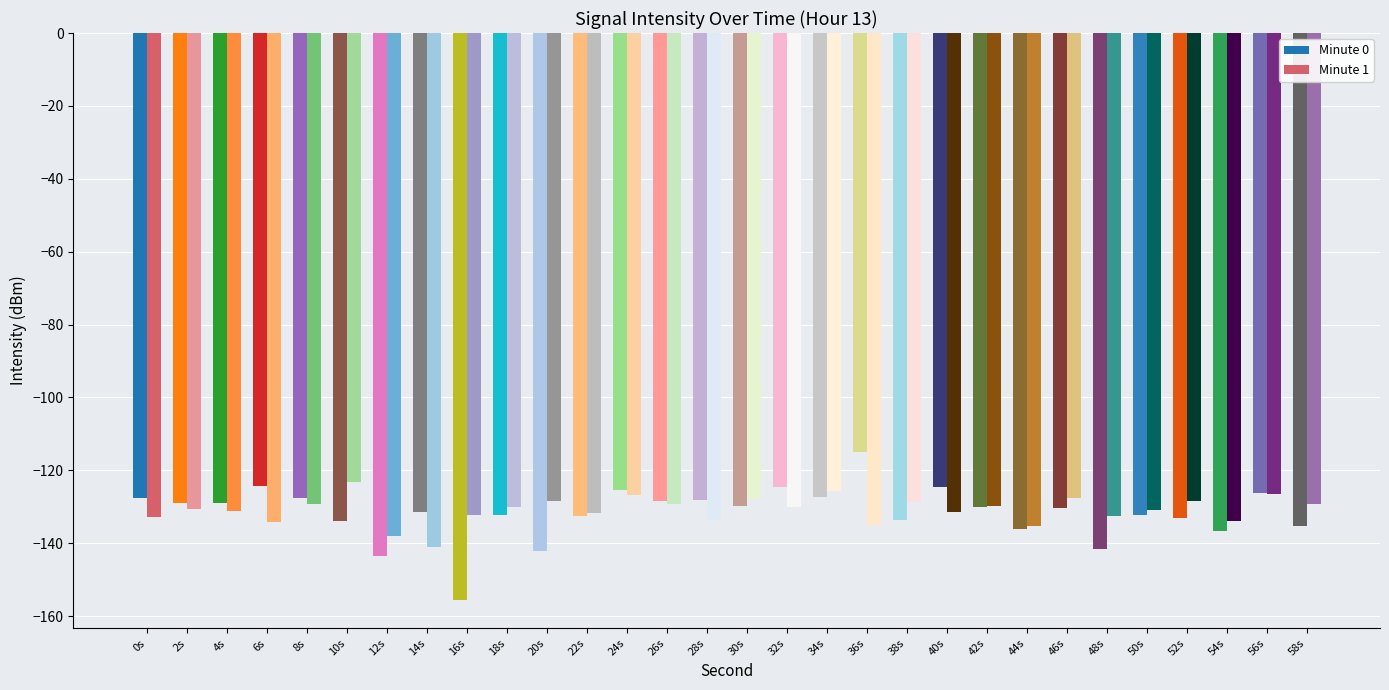

Which series changed the most between 10 and 50?

min_1